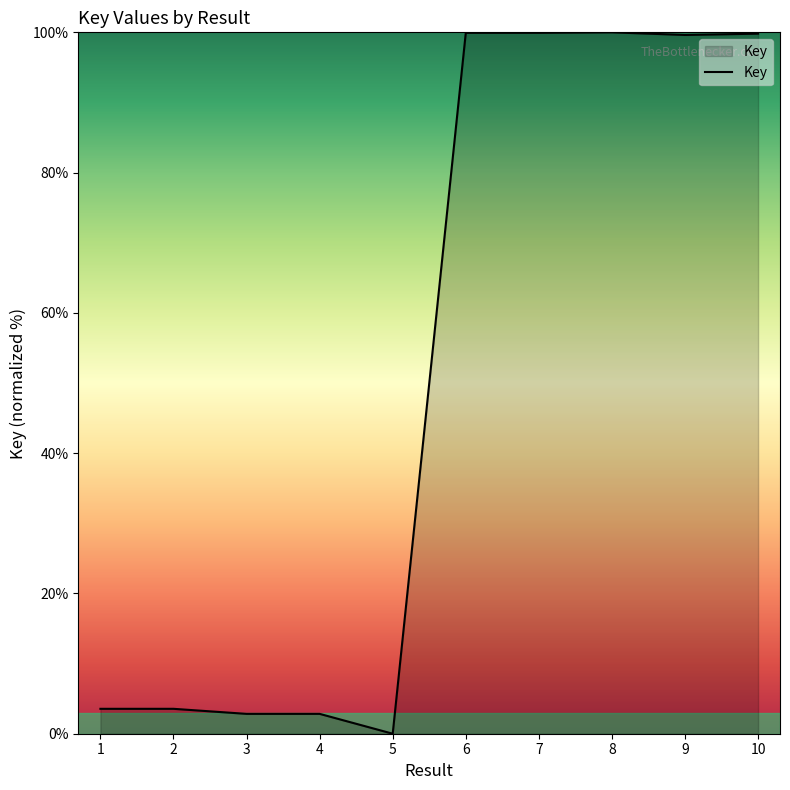

True or false: there are more than 0 points higher than both neighbors.

True